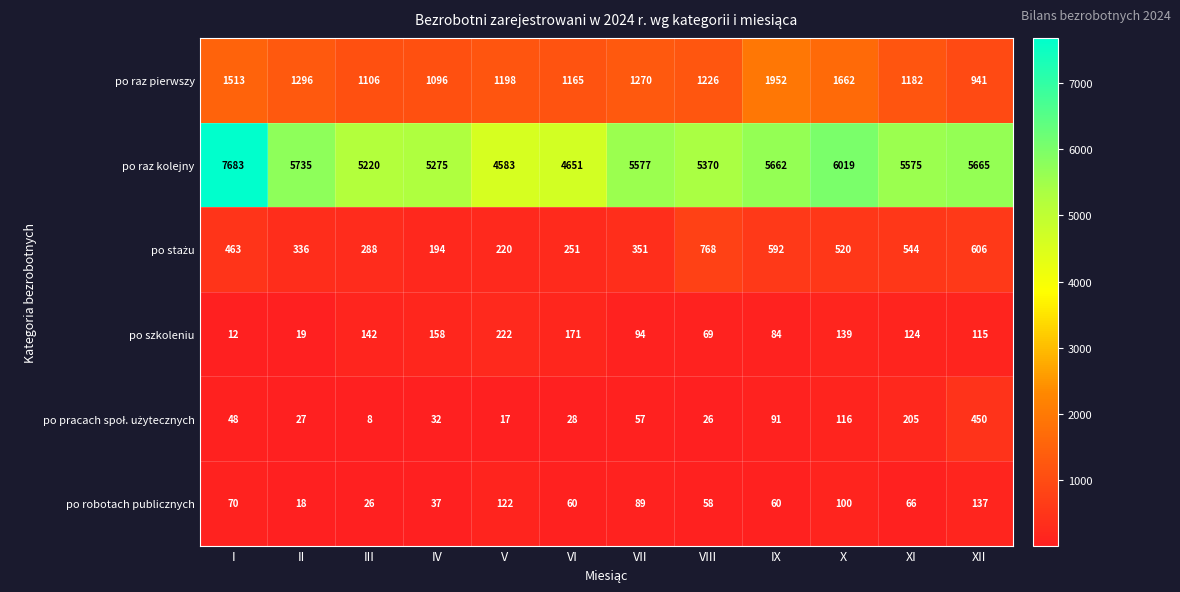

List the labels in order of po raz pierwszy value, largest first.

IX, X, I, II, VII, VIII, V, XI, VI, III, IV, XII